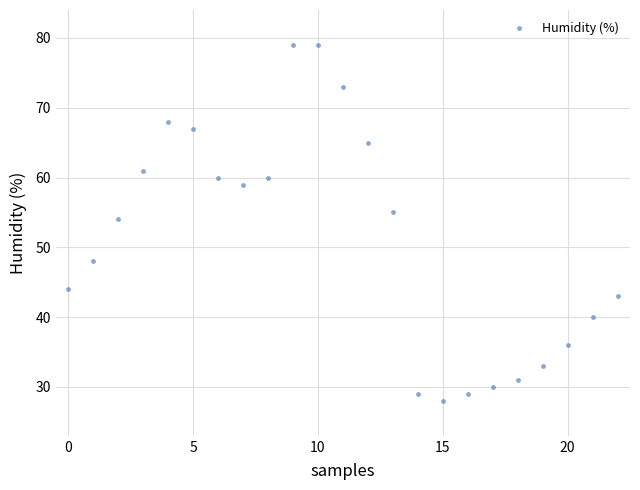

What is the range of Y values (max minus min)?

51